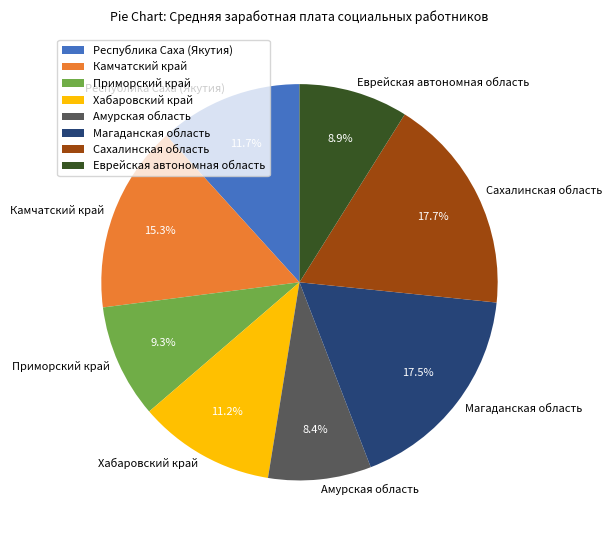

Which slice is the smallest?

Амурская область